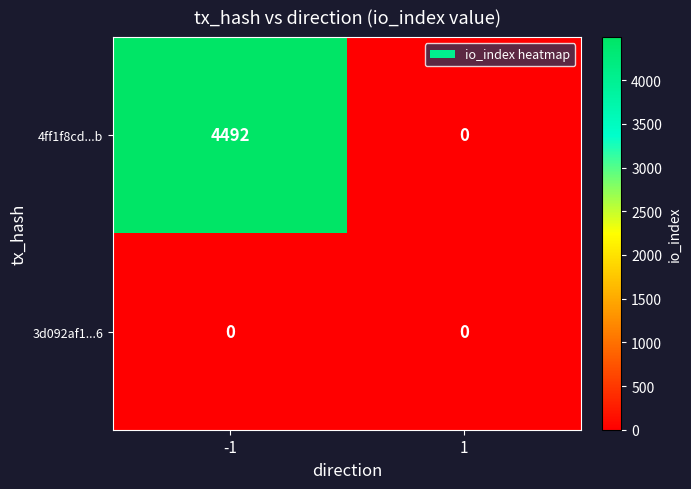

Reading right to left, what are all the values shown in this chart?

4ff1f8cd...b: 0	4492
3d092af1...6: 0	0